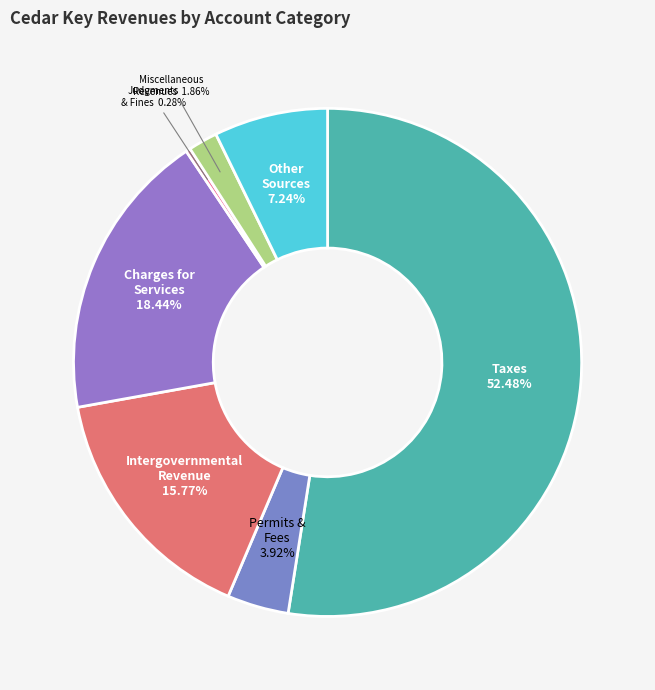

To the nearest percent, what is the difference between the largest and smallest slice percentages?

52%